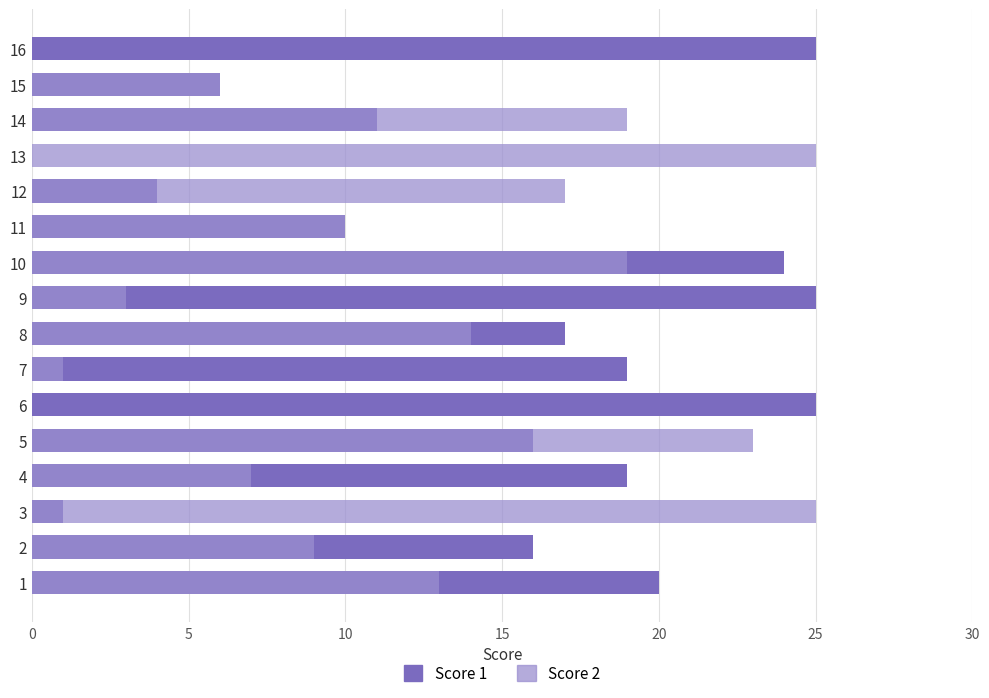

Between 2 and 15, which series saw the biggest shift?

Score 1